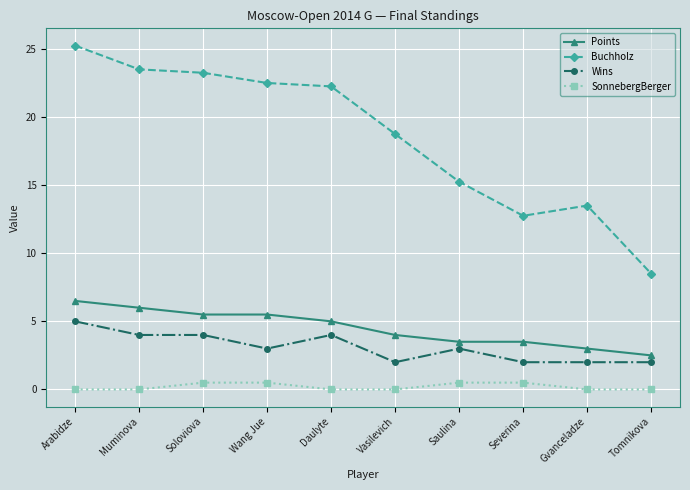

At how many categories does at least one series exceed 4?

10